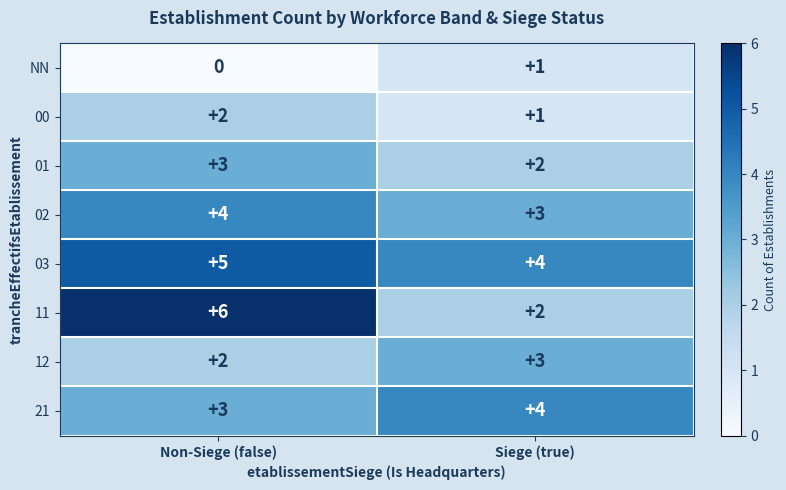

True or false: 12 has a value of 2 at Non-Siege (false).

True